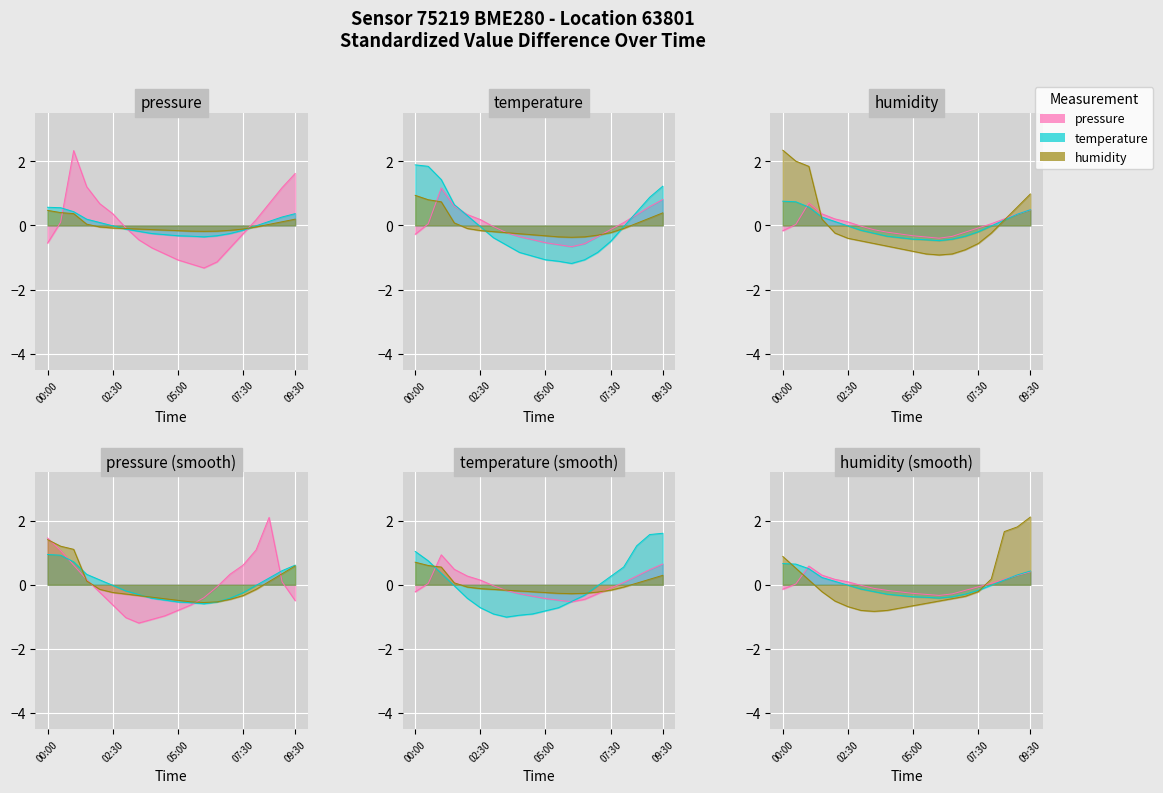

Is it true that humidity equals 0.3 at 09:30?

False